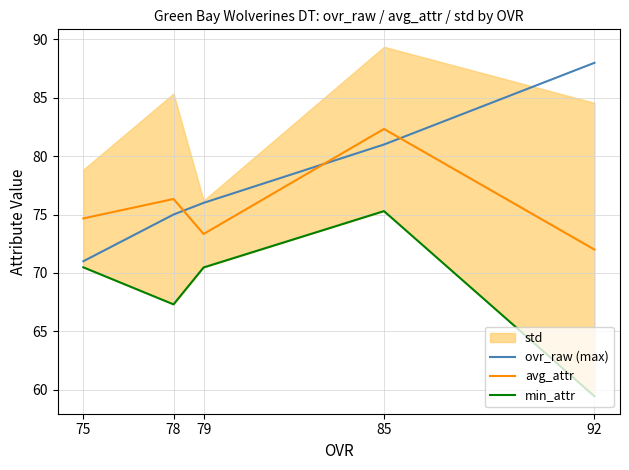

At 85, list the series in order from largest to smallest.

avg_attr, ovr_raw (max), min_attr